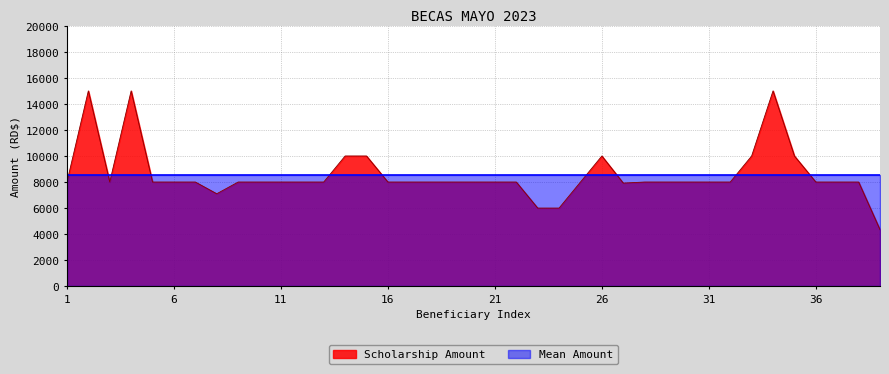

Does the chart have visible grid lines?

Yes